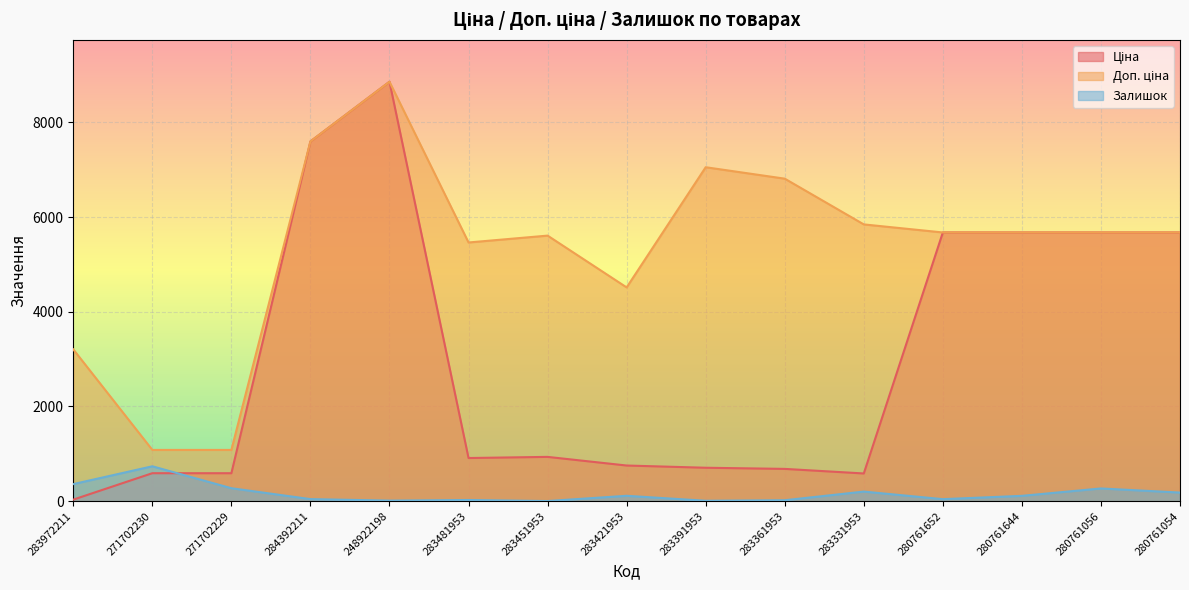

Where is the first local minimum for Доп. ціна?

283481953